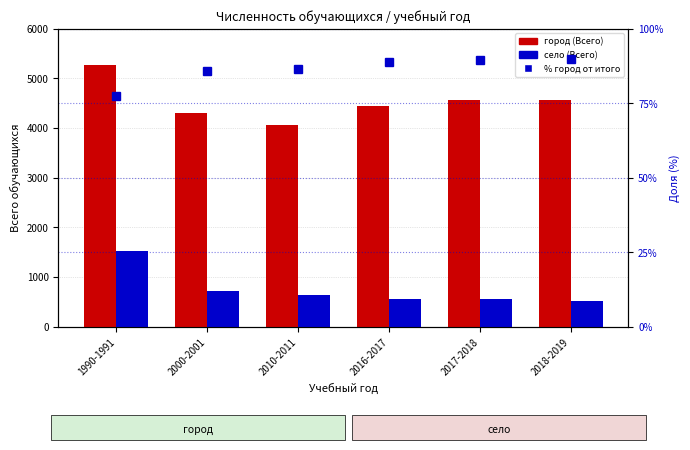

Reading right to left, what are all the values shown in this chart?

город (Всего): 4569.0	4562.0	4440.0	4053.0	4294.0	5258.0
село (Всего): 517.0	546.0	563.0	628.0	708.0	1527.0
% город от итого: 89.8	89.3	88.7	86.6	85.8	77.5